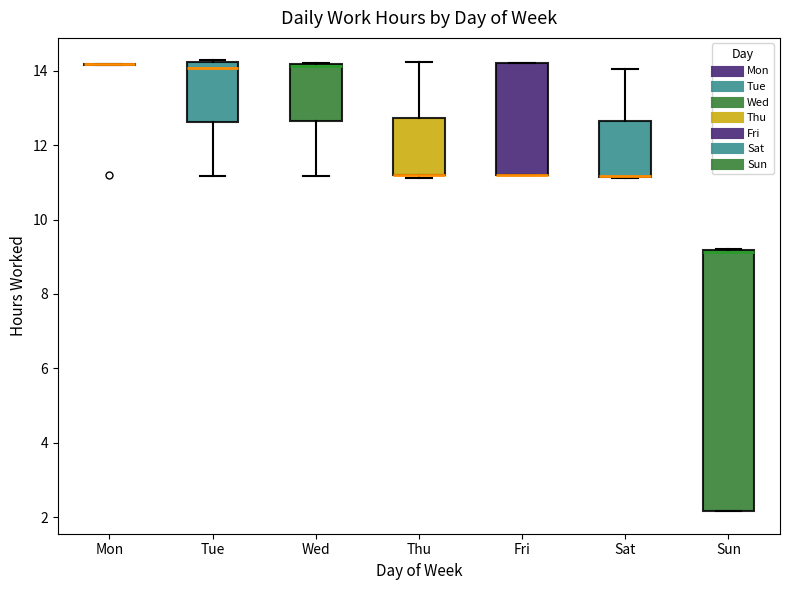

Comparing the boxes themselves (not the whiskers), which one is the tallest?

Sun